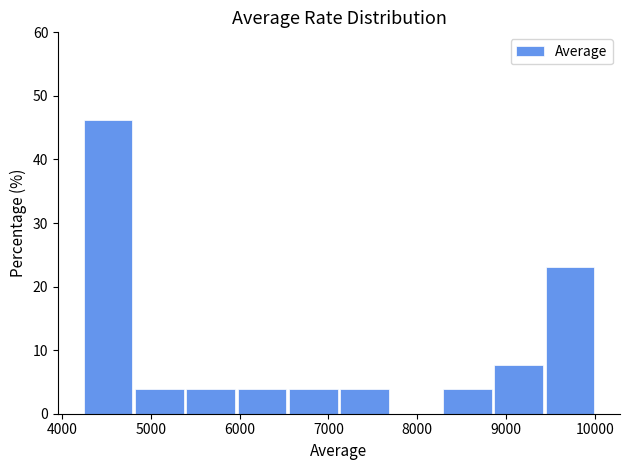

Reading left to right, transcribe this chart: for each bar, give the range it covers on the x-axis and its height. Neither the bar edges nor the heights are printed on the chart, so give them approximately, as read against the axes.

4200 to 4800: 46
4800 to 5400: 4
5400 to 6000: 4
6000 to 6600: 4
6600 to 7100: 4
7100 to 7700: 4
7700 to 8300: 0
8300 to 8900: 4
8900 to 9400: 8
9400 to 10000: 23